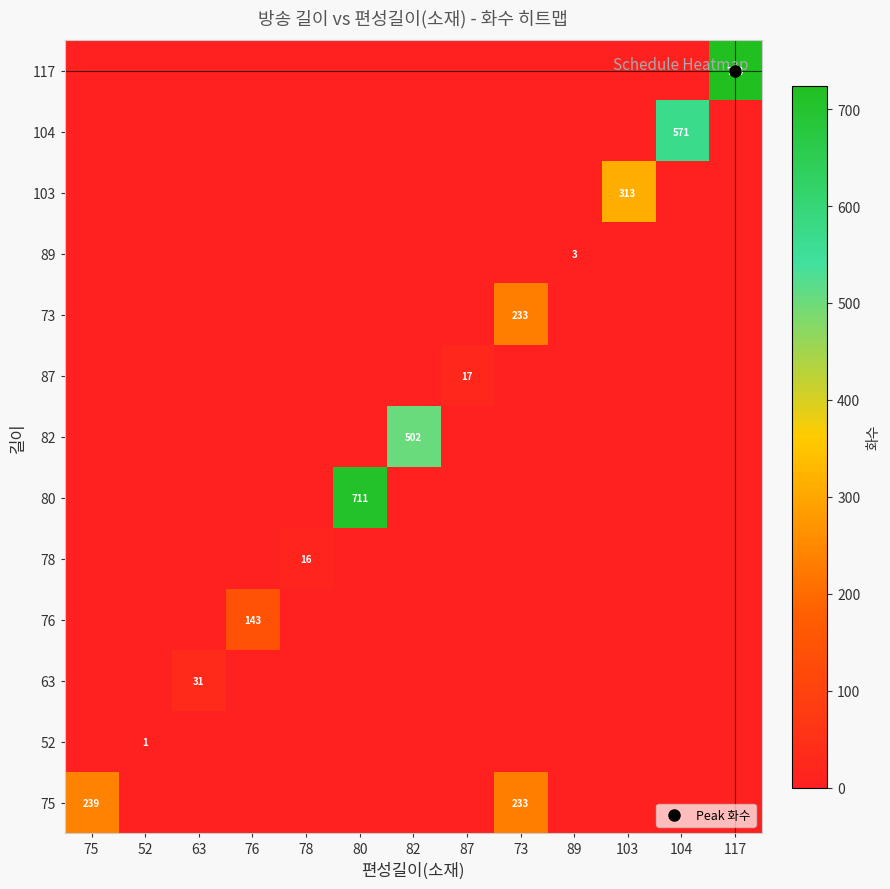

At which category is the sum across all series the highest?

117